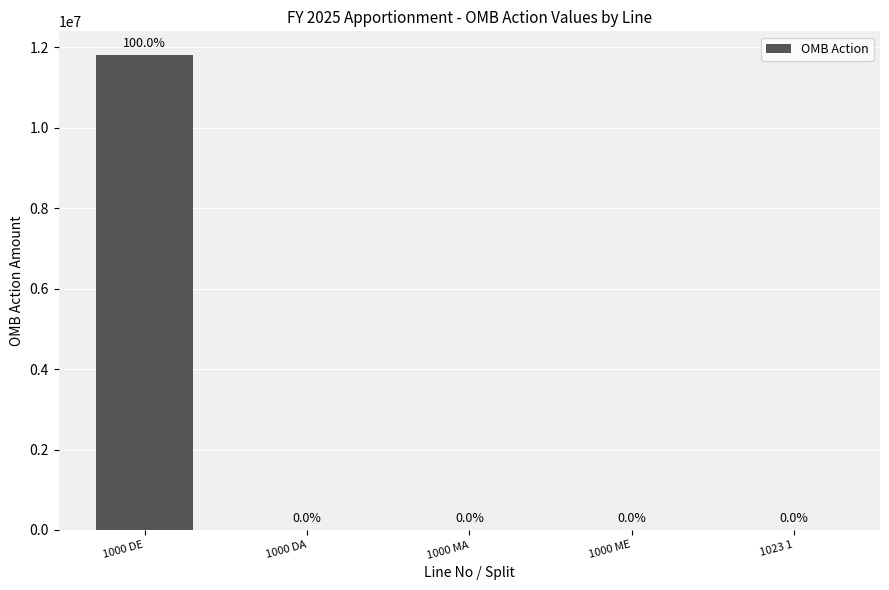

Reading right to left, what are all the values shown in this chart?

0	0	0	0	11807700